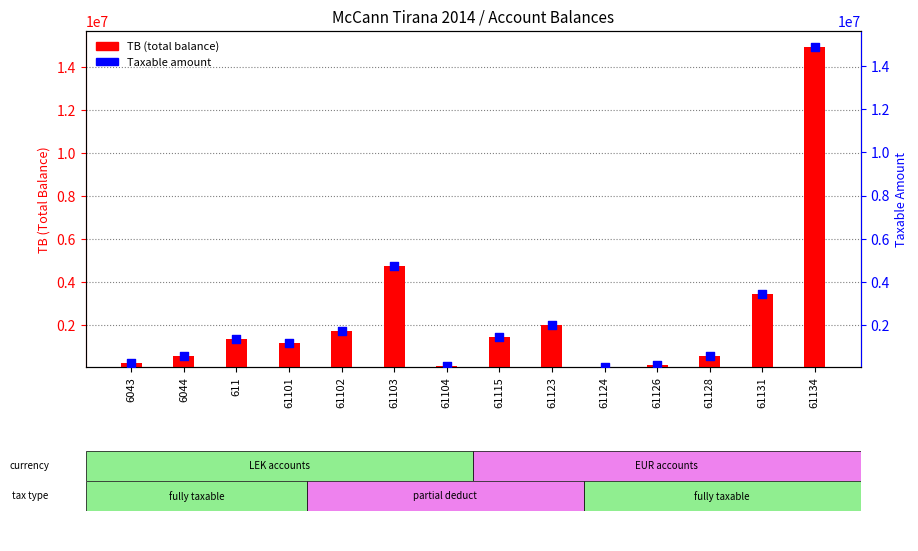

Which series has the largest total across all categories?

TB (total balance)